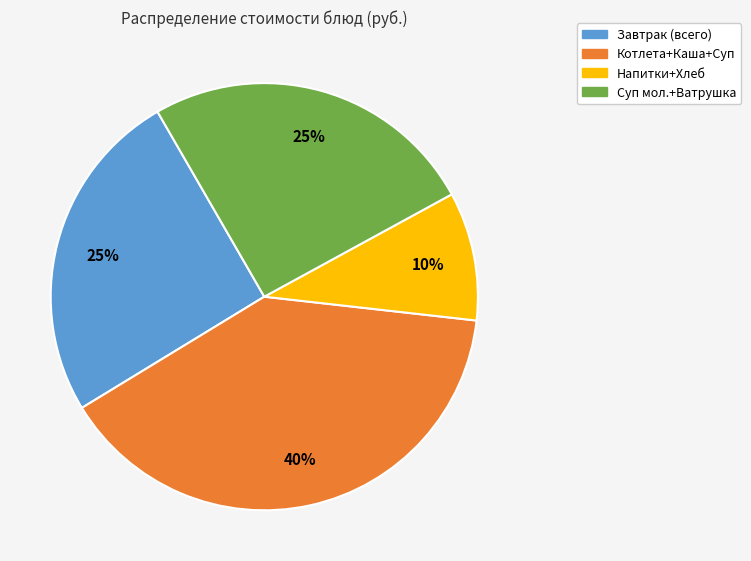

Is there a majority slice in this chart?

No